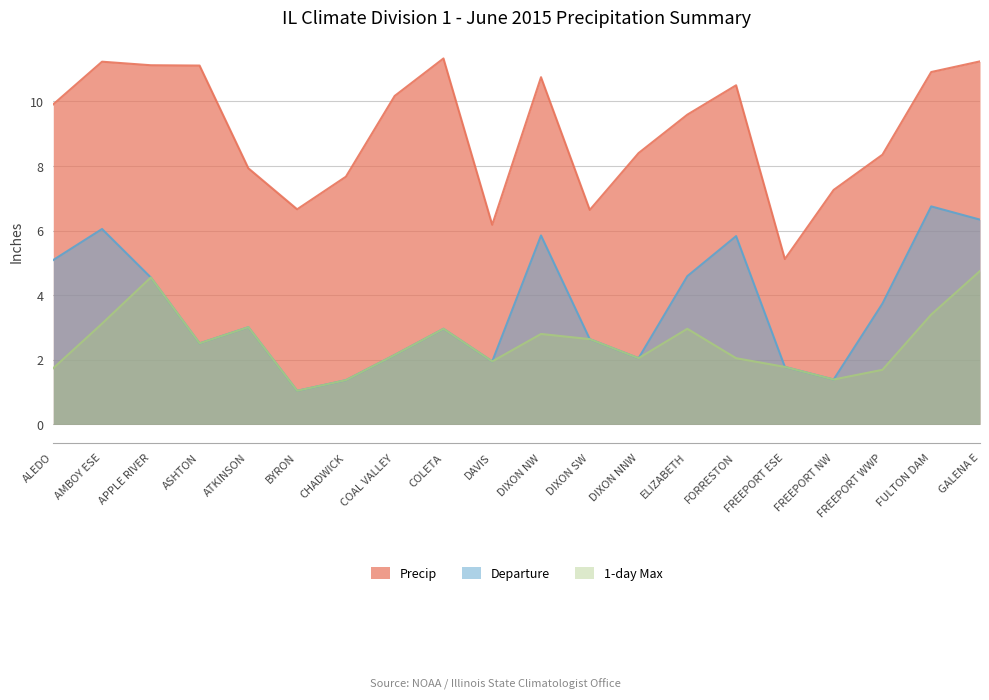

What is the sum of the 1-day Max values at FULTON DAM and ALEDO?

5.1